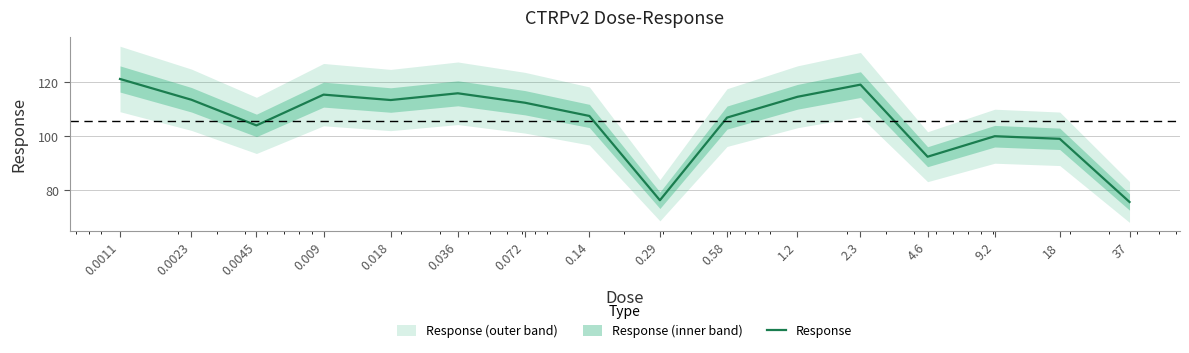

Read the value at 0.072.

112.4